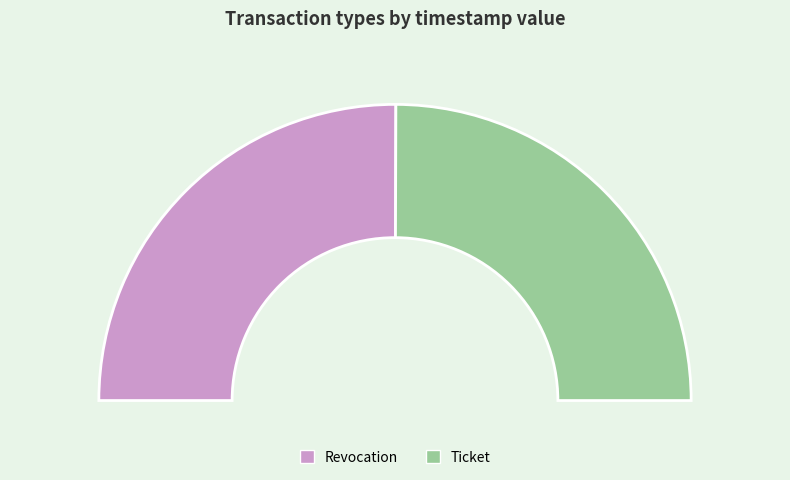

Between Revocation and Ticket, which is larger?

Revocation